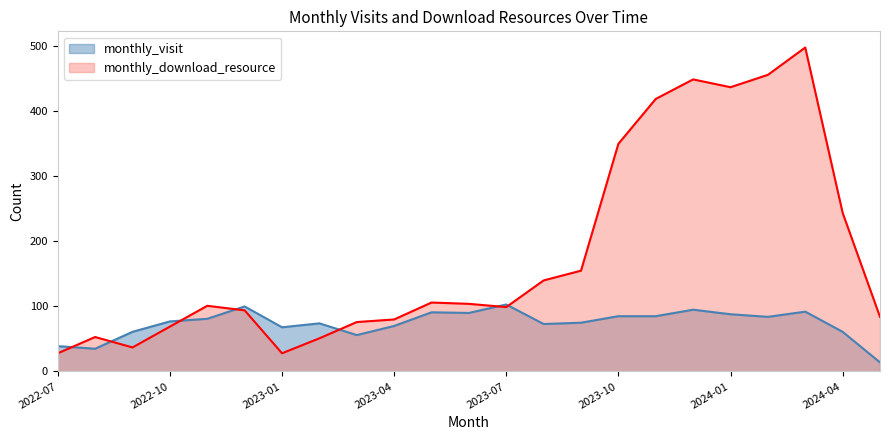

Rank the series at 2023-04 from highest to lowest value.

monthly_download_resource, monthly_visit